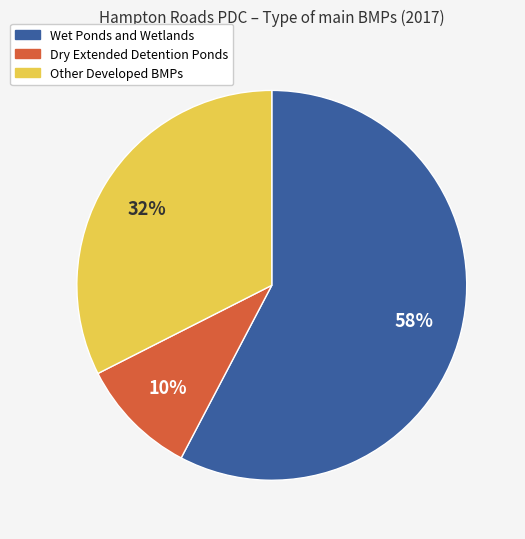

To the nearest percent, what is the difference between the largest and smallest slice percentages?

48%